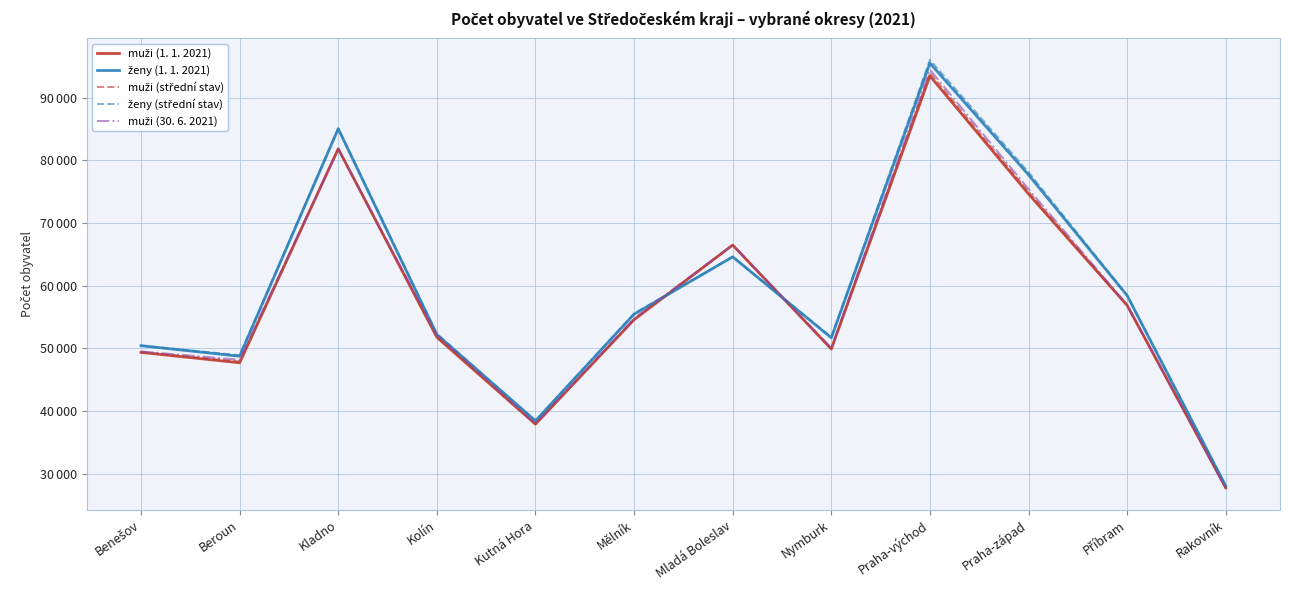

Which category has the lowest value across all series?

Rakovník